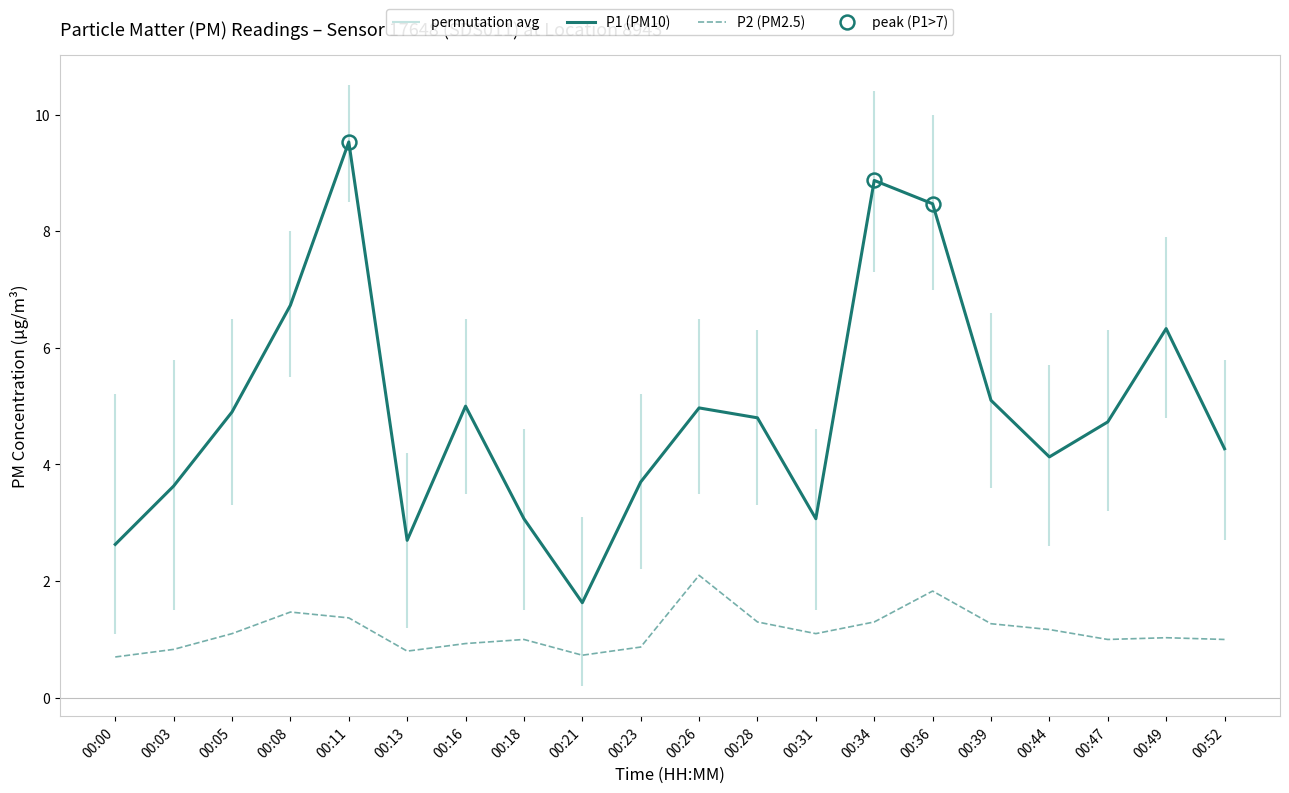

Reading left to right, extract all data points from this chart.

P1 (PM10): 00:00=2.6	00:03=3.6	00:05=4.9	00:08=6.7	00:11=9.5	00:13=2.7	00:16=5.0	00:18=3.1	00:21=1.6	00:23=3.7	00:26=5.0	00:28=4.8	00:31=3.1	00:34=8.9	00:36=8.5	00:39=5.1	00:44=4.1	00:47=4.7	00:49=6.3	00:52=4.3
P2 (PM2.5): 00:00=0.7	00:03=0.8	00:05=1.1	00:08=1.5	00:11=1.4	00:13=0.8	00:16=0.9	00:18=1.0	00:21=0.7	00:23=0.9	00:26=2.1	00:28=1.3	00:31=1.1	00:34=1.3	00:36=1.8	00:39=1.3	00:44=1.2	00:47=1.0	00:49=1.0	00:52=1.0